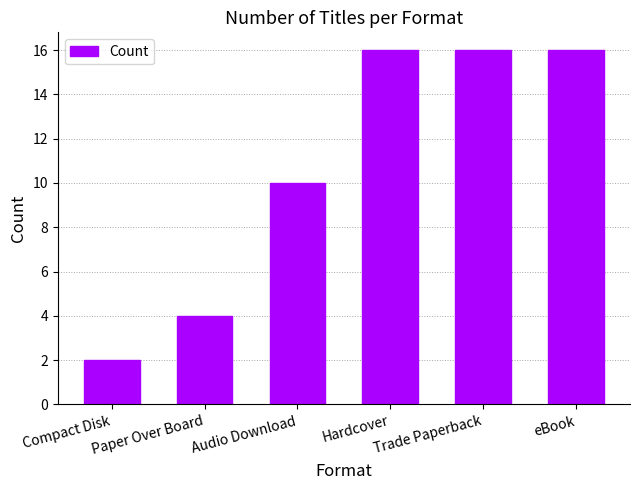

Which label corresponds to the smallest value in the chart?

Compact Disk